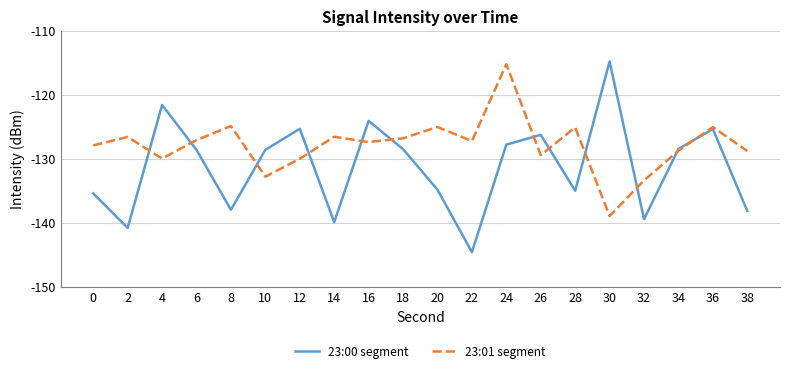

What is the approximate value of 23:00 segment at 32?

-139.4